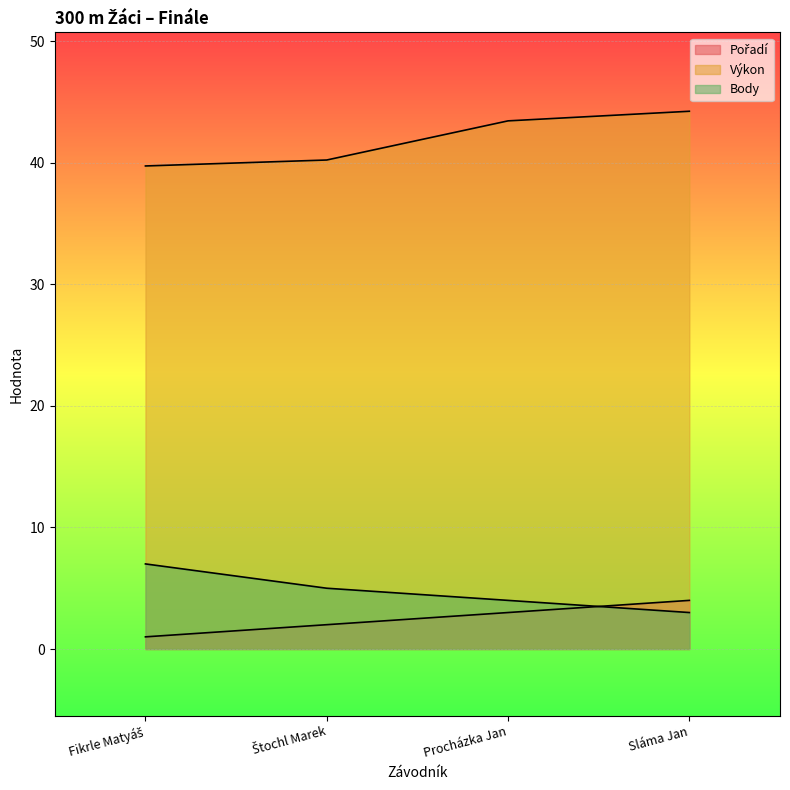

Does the chart display data point markers on the line(s)?

No